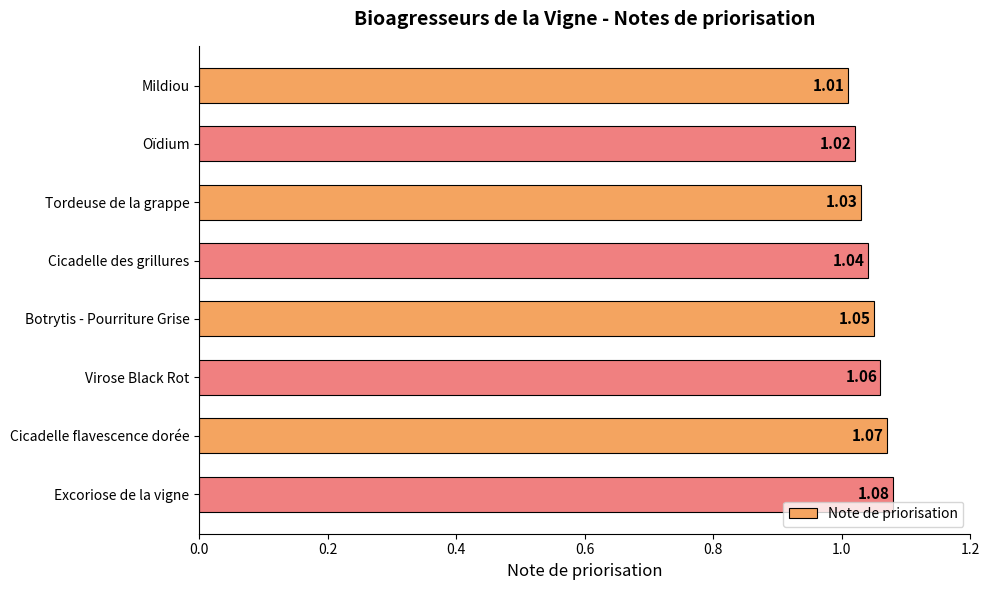

At which category does the chart reach its minimum across all series?

Mildiou